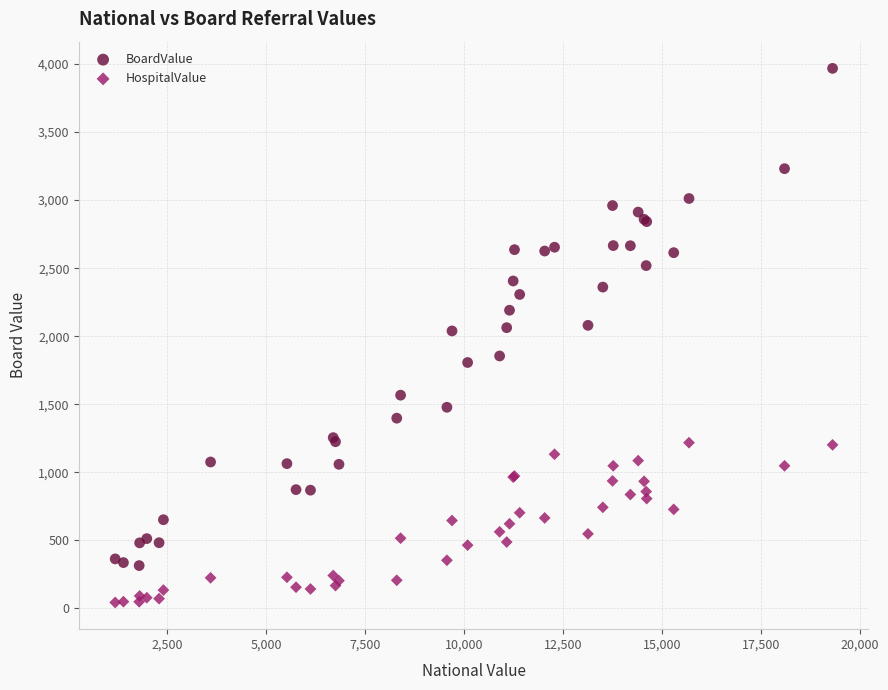

Which series reaches the minimum Y coordinate?

HospitalValue